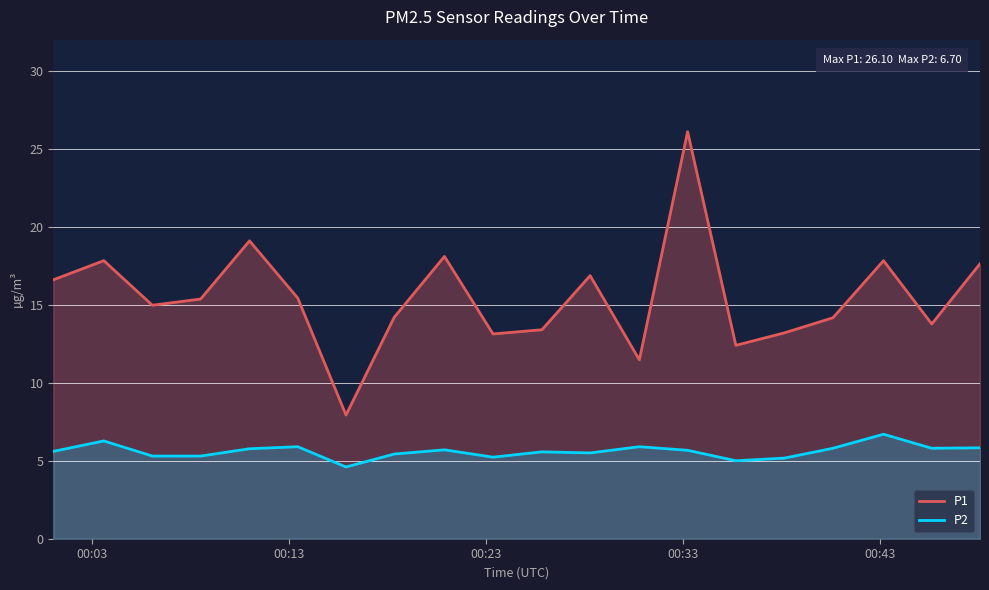

Which series has the widest spread of values?

P1